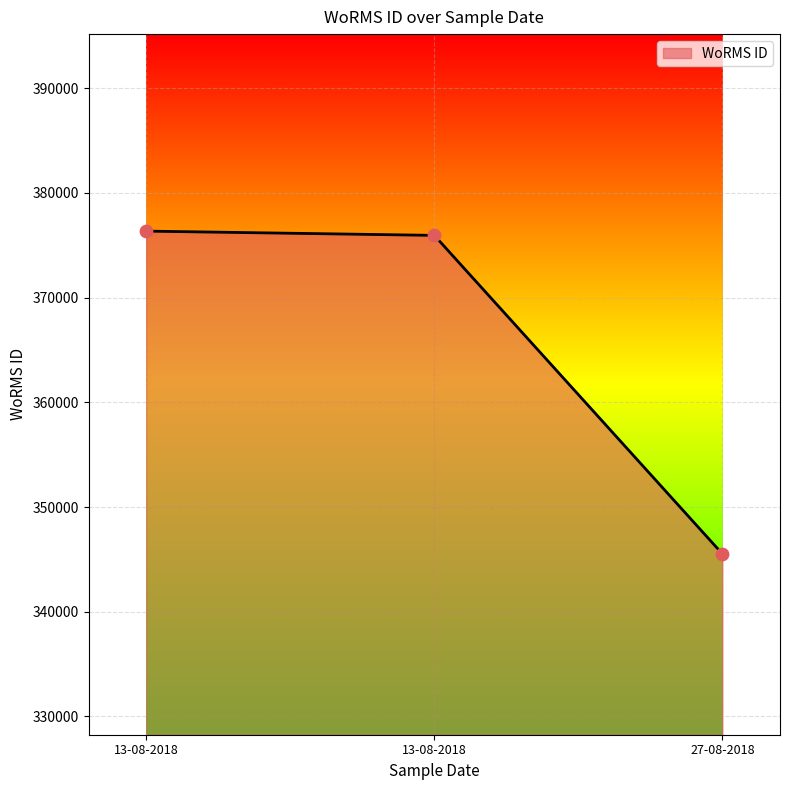

Does the chart have visible grid lines?

Yes